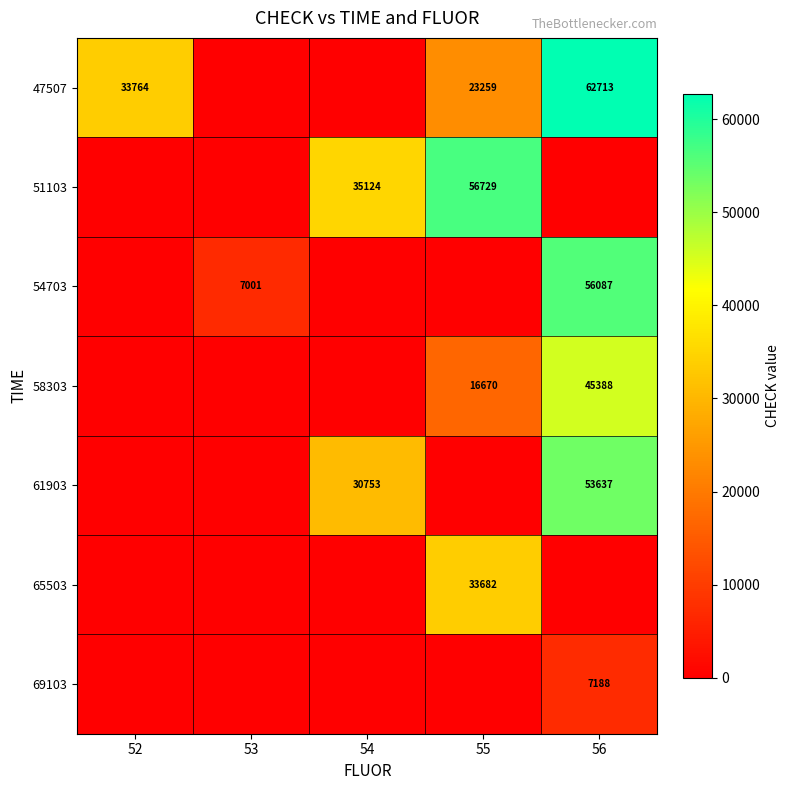

The 47507 series shows 62713 at 56. True or false?

True